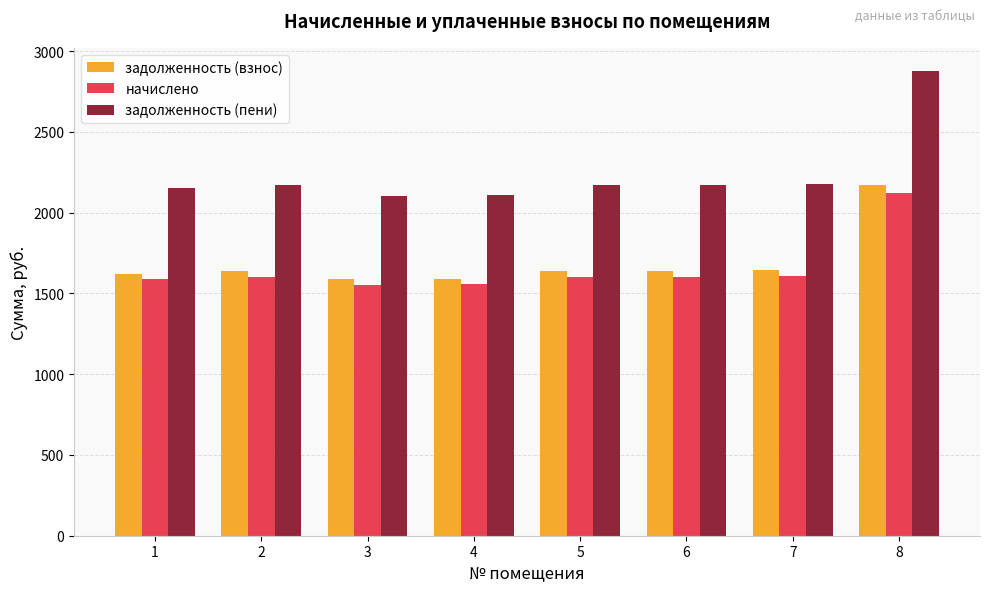

What is the maximum value for задолженность (пени)?

2876.2